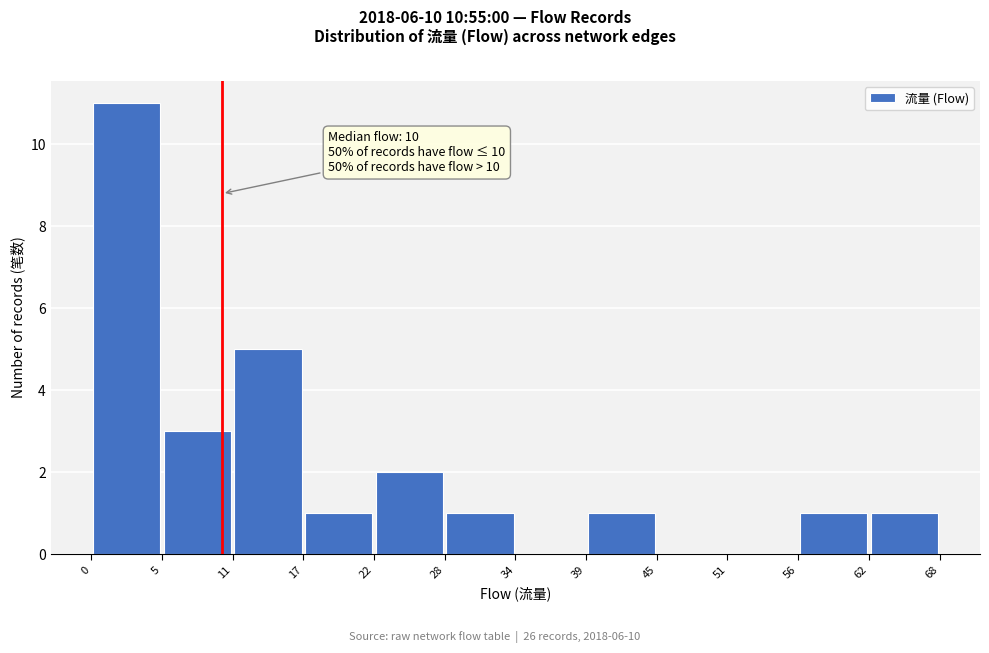

Over which range of the x-axis is the bar tallest?

0 to 5